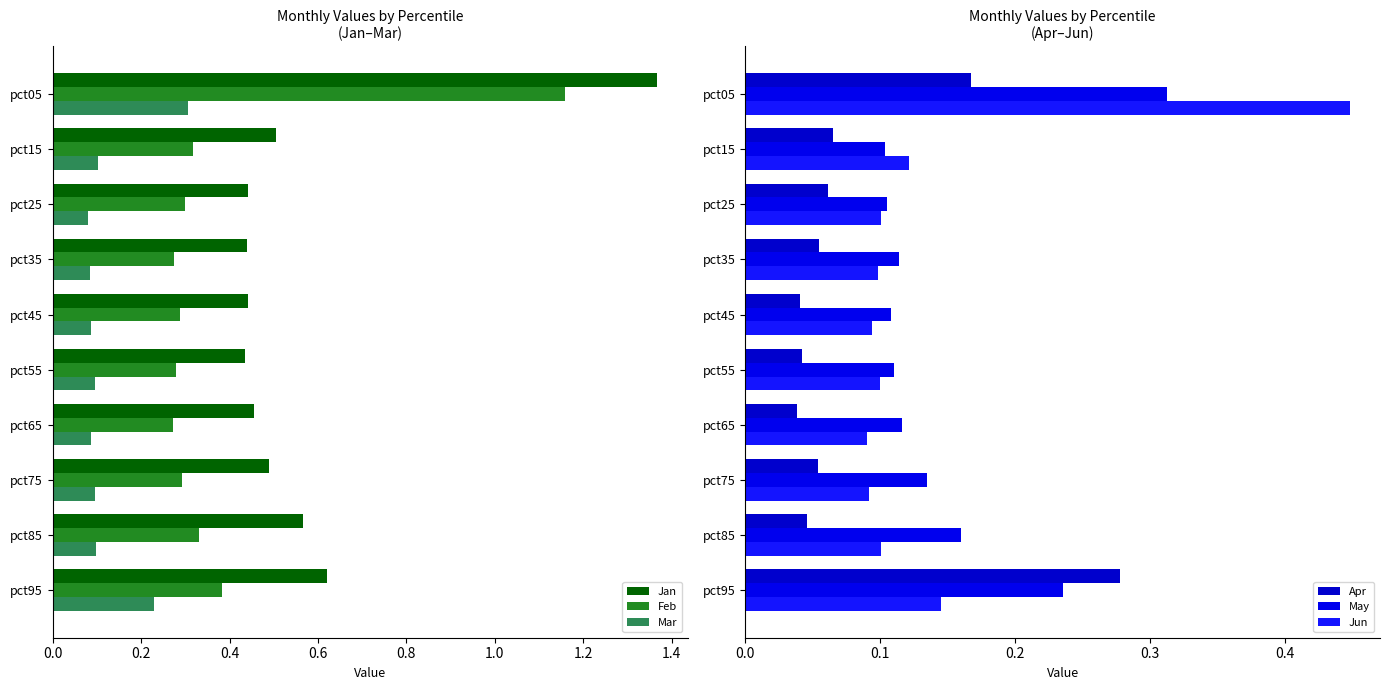

Are the bars horizontal?

Yes